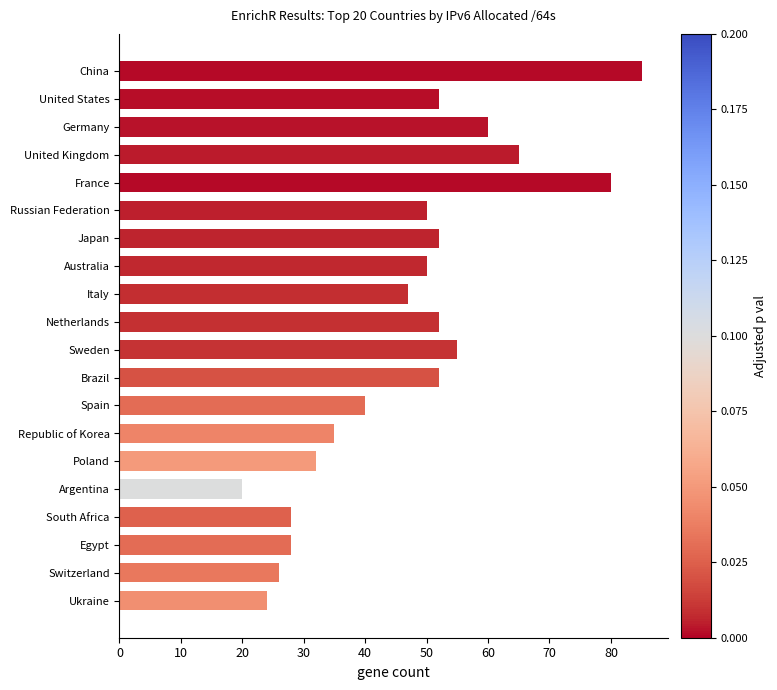

What is the change in value from Argentina to Ukraine?

+4